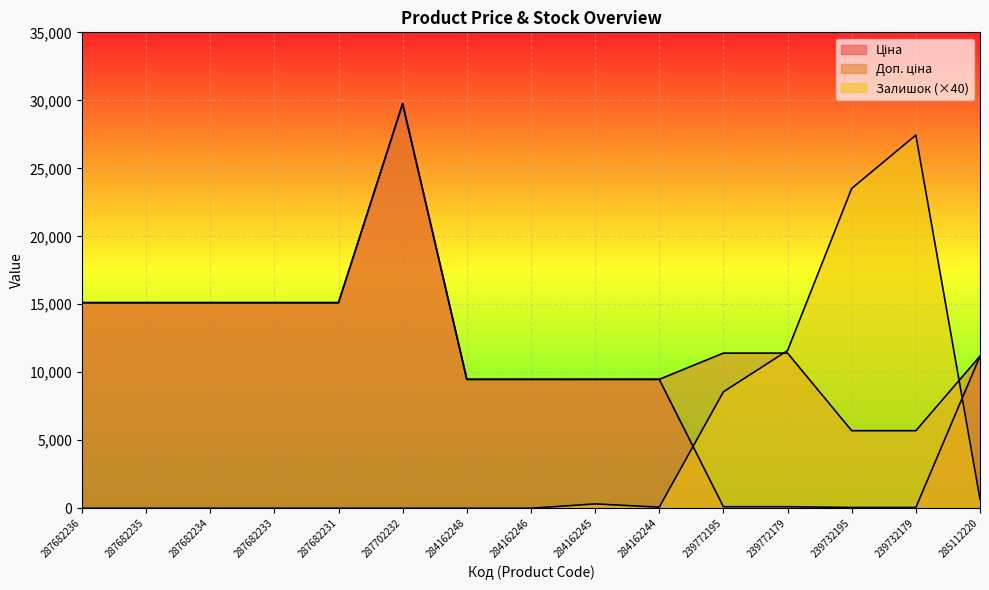

Does the chart display data point markers on the line(s)?

No